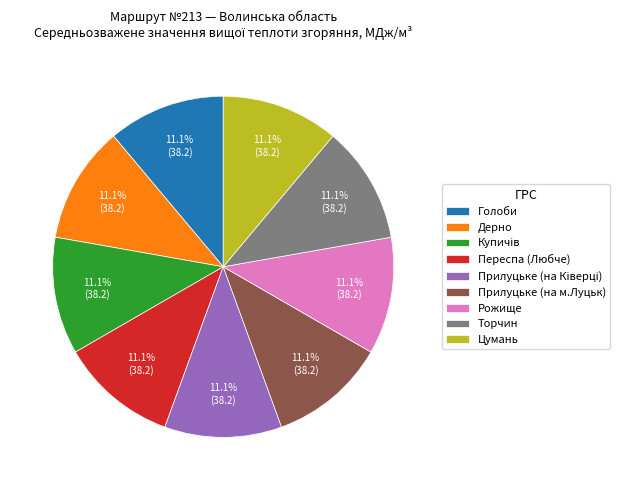

To the nearest percent, what is the average slice percentage?

11%